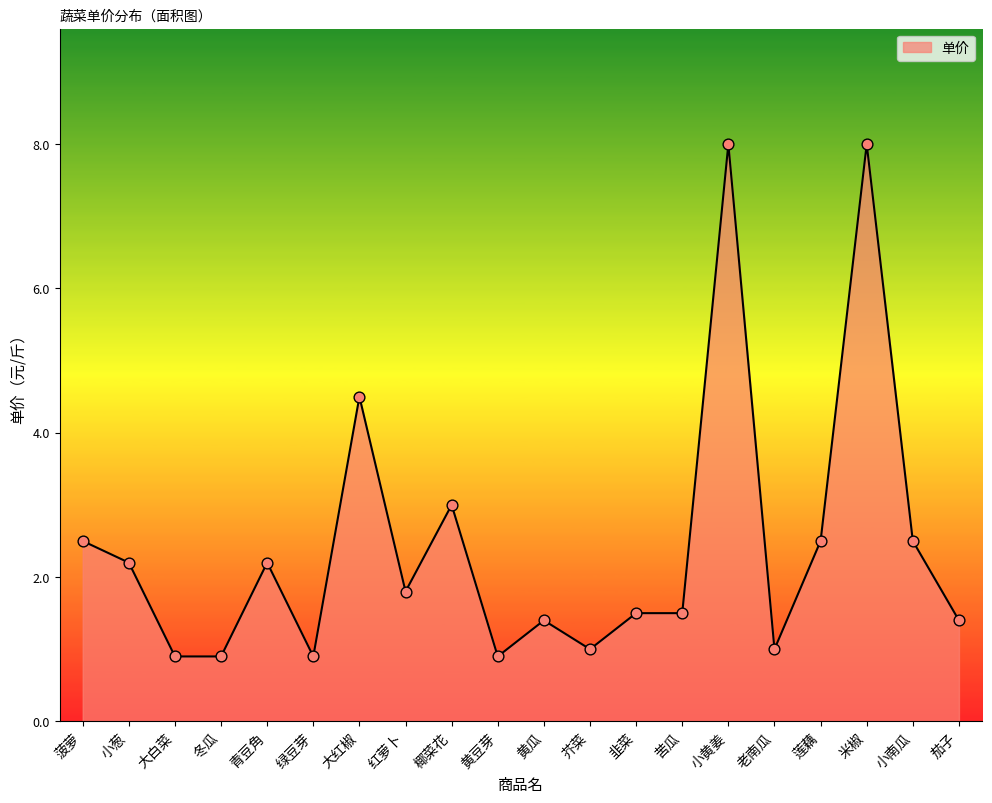

Which has a higher value, 绿豆芽 or 小南瓜?

小南瓜